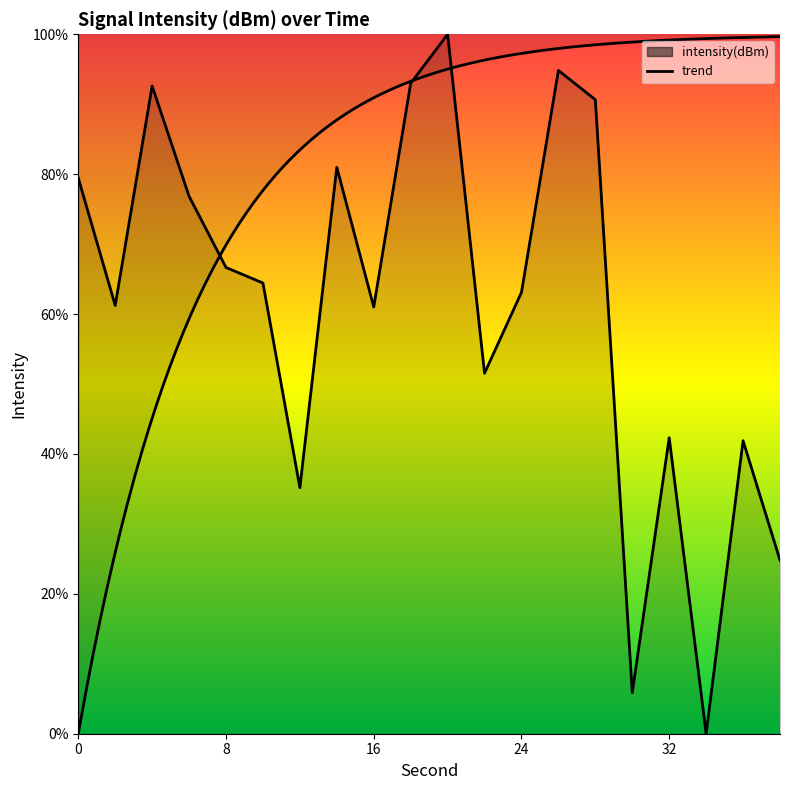

What is the maximum value shown in the chart?

100.0